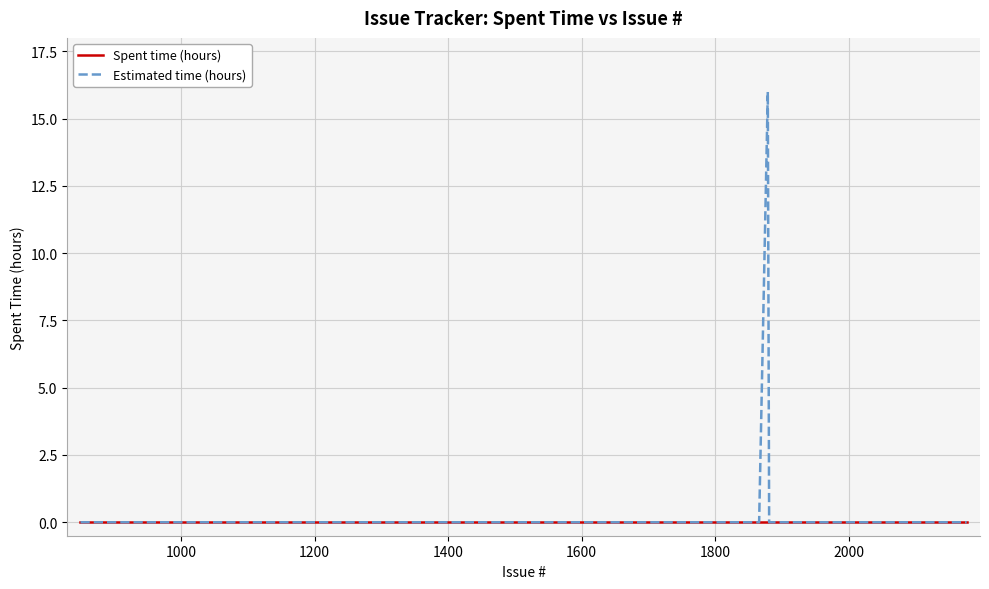

What is the difference between the maximum and minimum values in the Estimated time (hours) series?

16